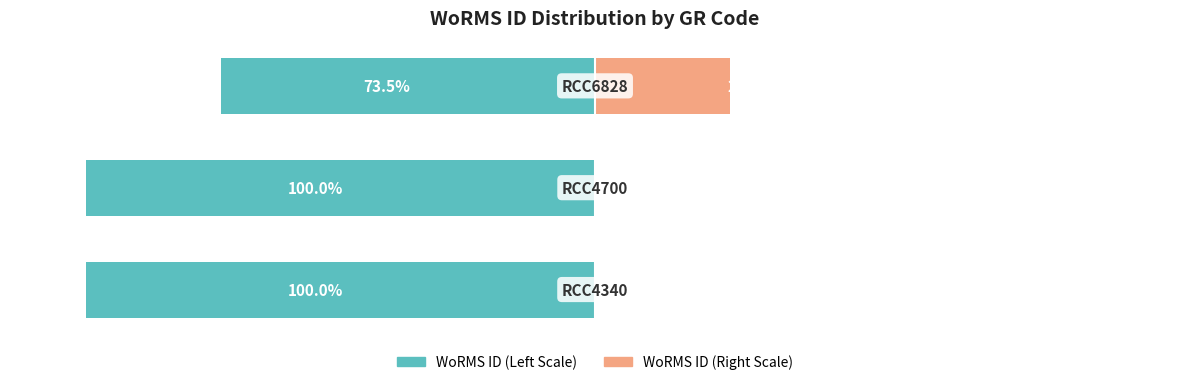

How many groups of bars are there?

3